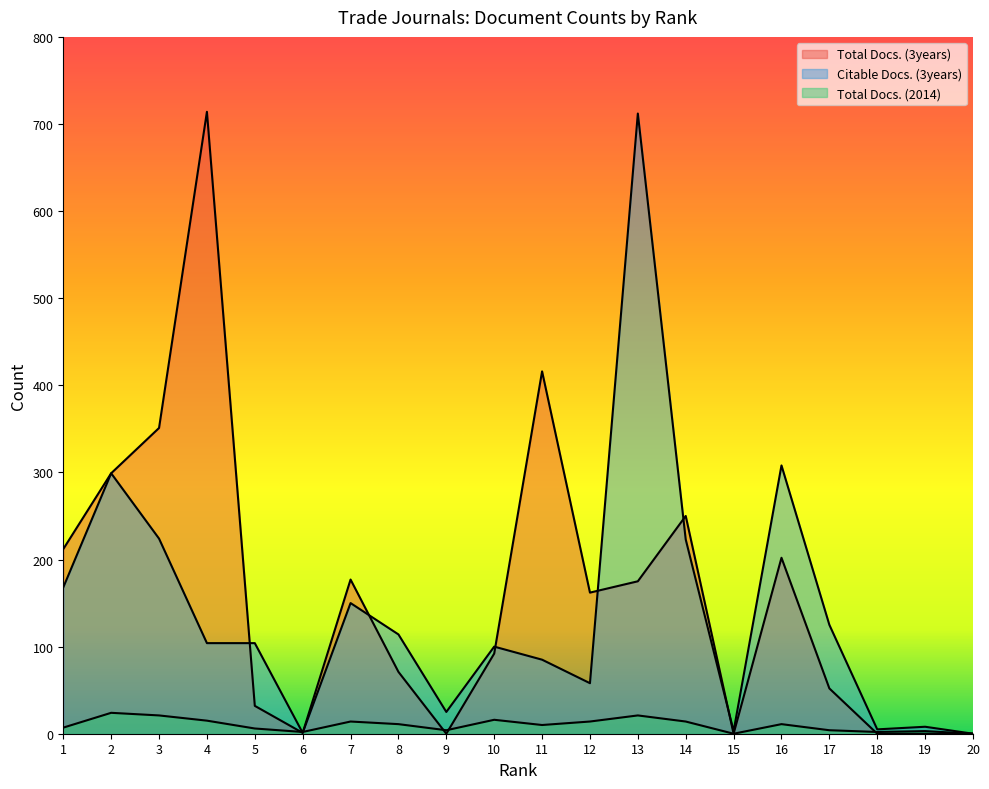

True or false: Total Docs. (2014) has a value of 2 at 18.

True